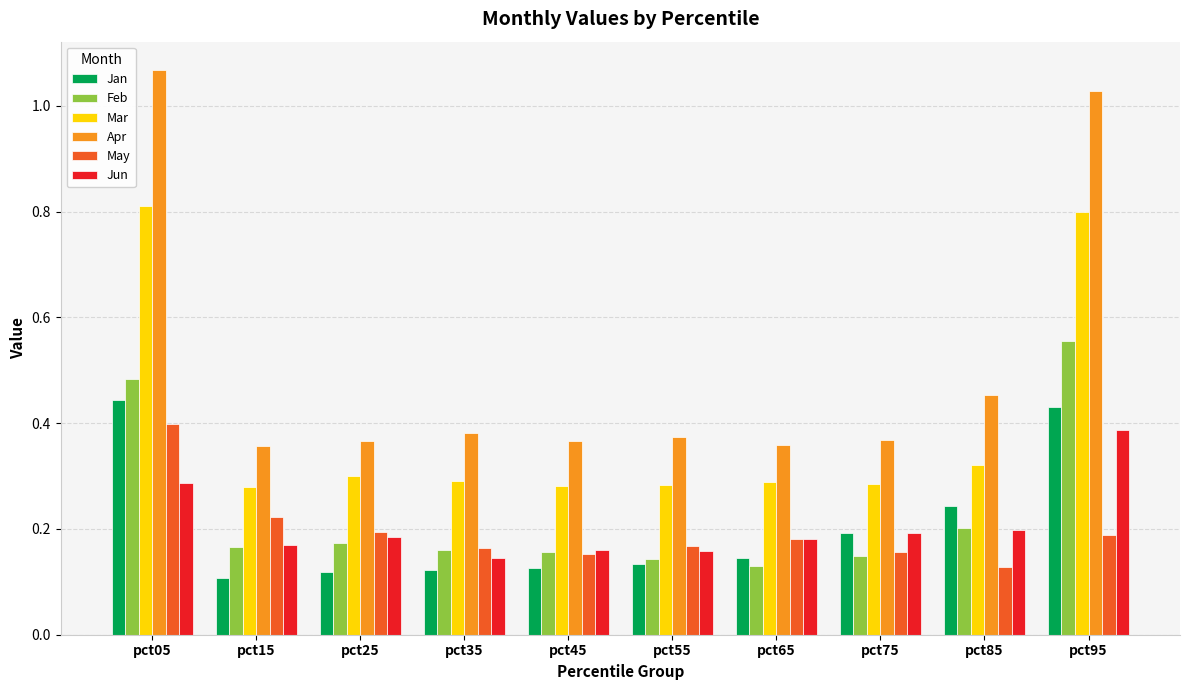

Which category has the lowest value in the May series?

pct85